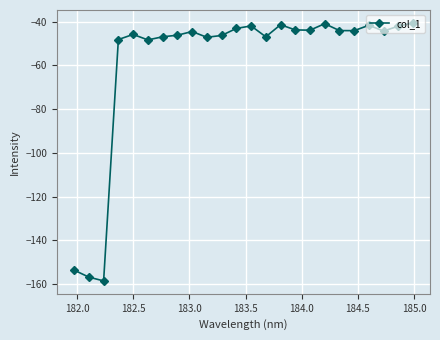

What is the value of the 21st point from the left?

-41.7